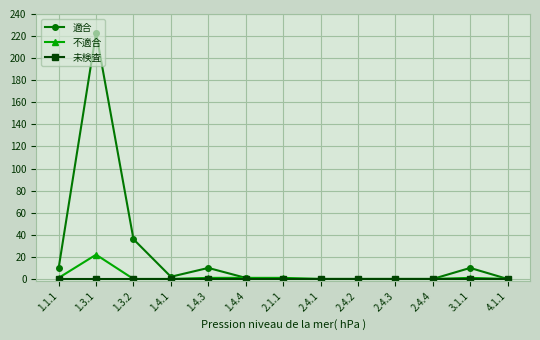

The value of 不適合 at 2.4.2 is -11. True or false?

False